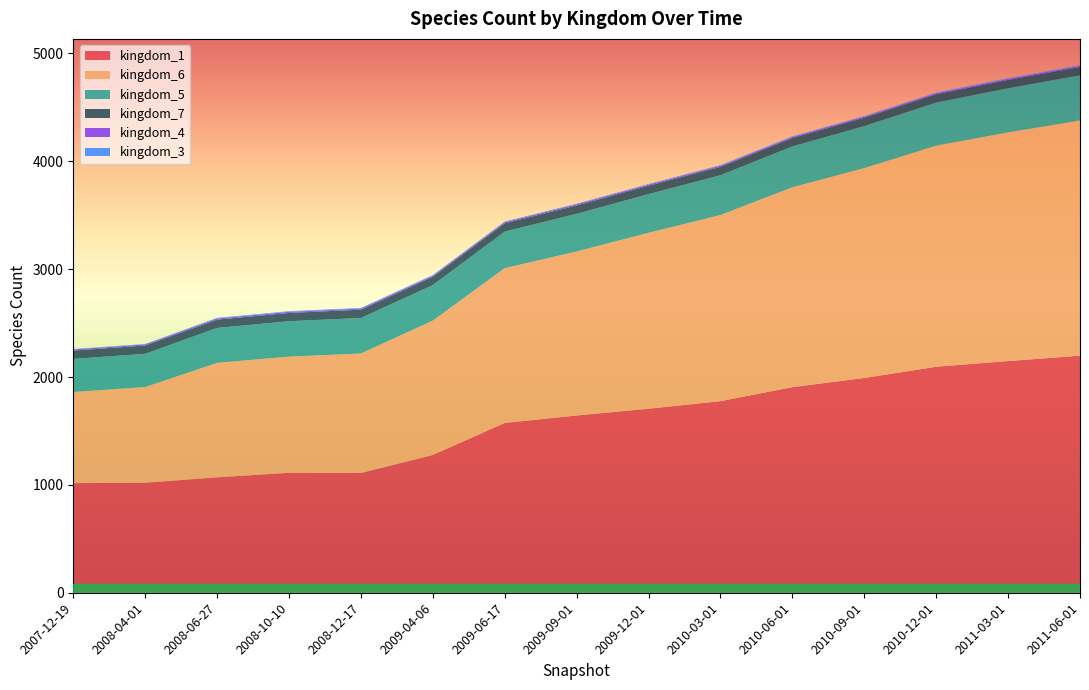

Reading left to right, what are all the values shown in this chart?

kingdom_1: 1016	1020	1070	1112	1110	1277	1574	1643	1706	1776	1906	1991	2095	2148	2198
kingdom_6: 845	887	1061	1077	1108	1246	1435	1521	1631	1726	1853	1946	2050	2120	2180
kingdom_5: 307	308	324	328	329	329	339	349	359	369	379	389	399	409	419
kingdom_7: 77	77	77	77	77	77	77	77	77	77	77	77	77	77	77
kingdom_4: 10	10	10	10	10	10	10	10	10	10	10	10	10	10	10
kingdom_3: 4	4	6	6	6	6	6	6	6	6	6	6	6	6	6